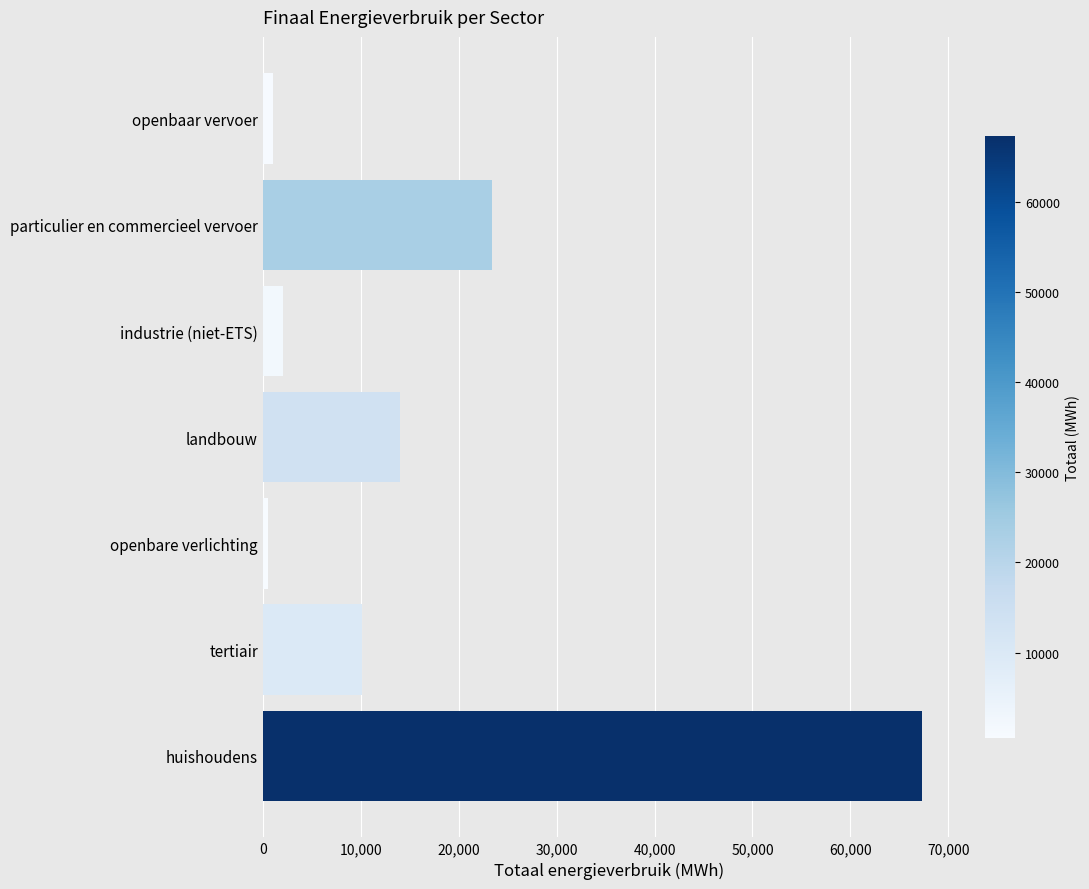

What is the greatest value displayed?

67307.9